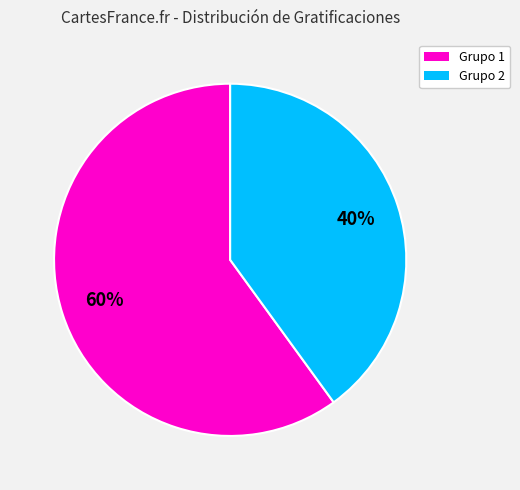

Is there any slice that represents more than half of the pie?

Yes